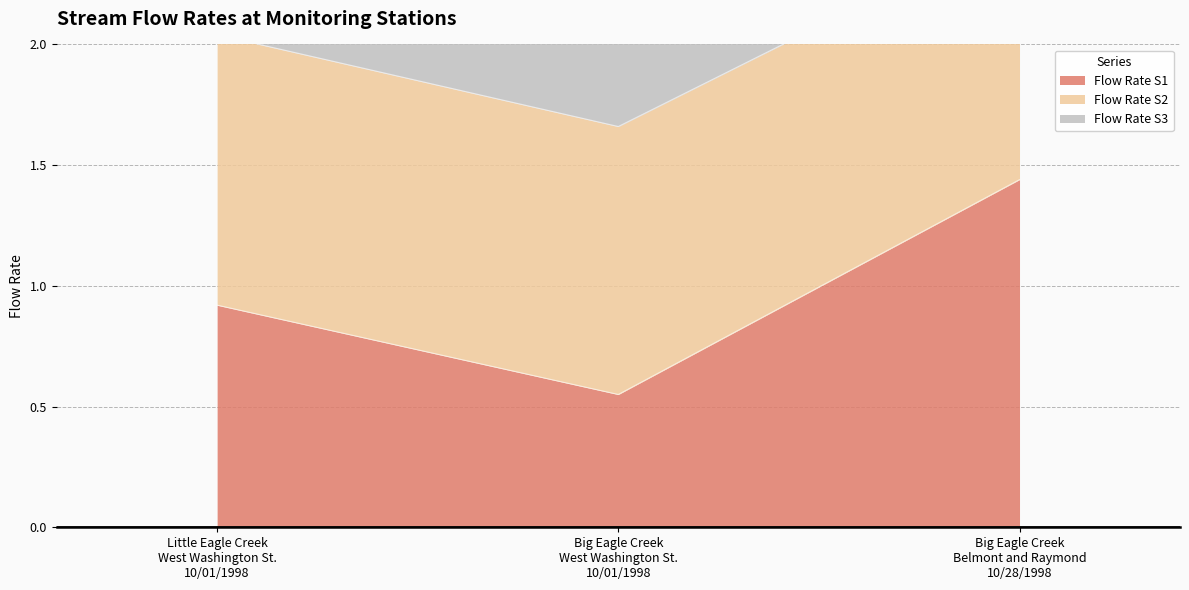

Rank the categories by Flow Rate S2 value from highest to lowest.

Big Eagle Creek
Belmont and Raymond
10/28/1998, Big Eagle Creek
West Washington St.
10/01/1998, Little Eagle Creek
West Washington St.
10/01/1998